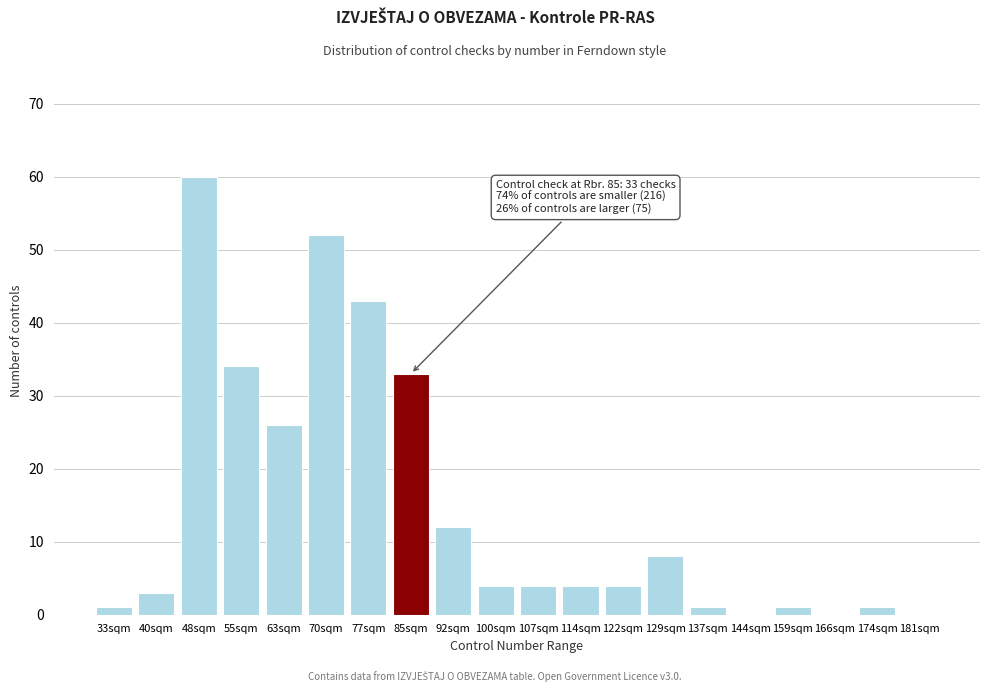

Reading left to right, list all the values displayed in this chart.

33sqm=1	40sqm=3	48sqm=60	55sqm=34	63sqm=26	70sqm=52	77sqm=43	85sqm=33	92sqm=12	100sqm=4	107sqm=4	114sqm=4	122sqm=4	129sqm=8	137sqm=1	144sqm=0	159sqm=1	166sqm=0	174sqm=1	181sqm=0